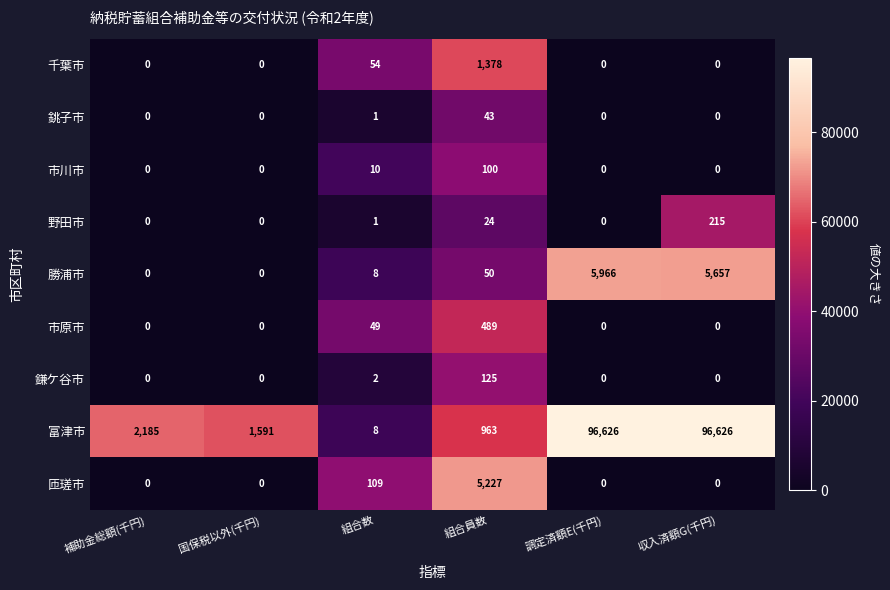

Between 組合数 and 調定済額E(千円), which series saw the biggest shift?

富津市